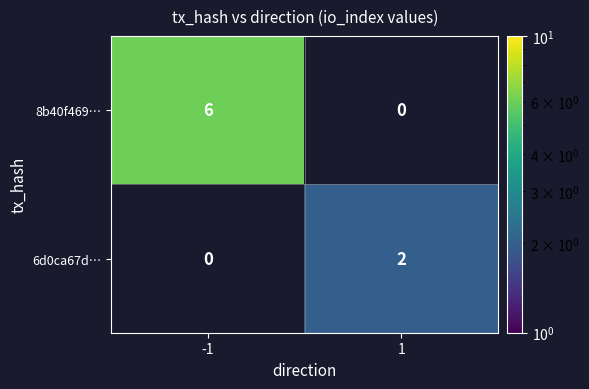

True or false: 8b40f469… has a value of 6 at -1.

True